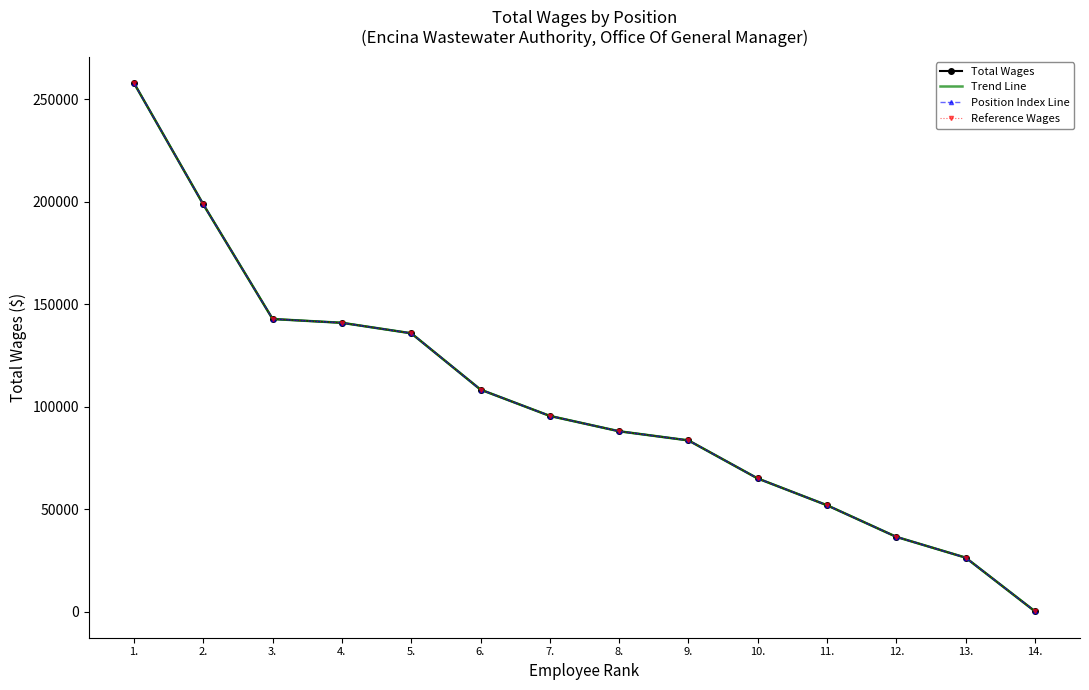

Is it true that Trend Line equals 69511 at 2.?

False